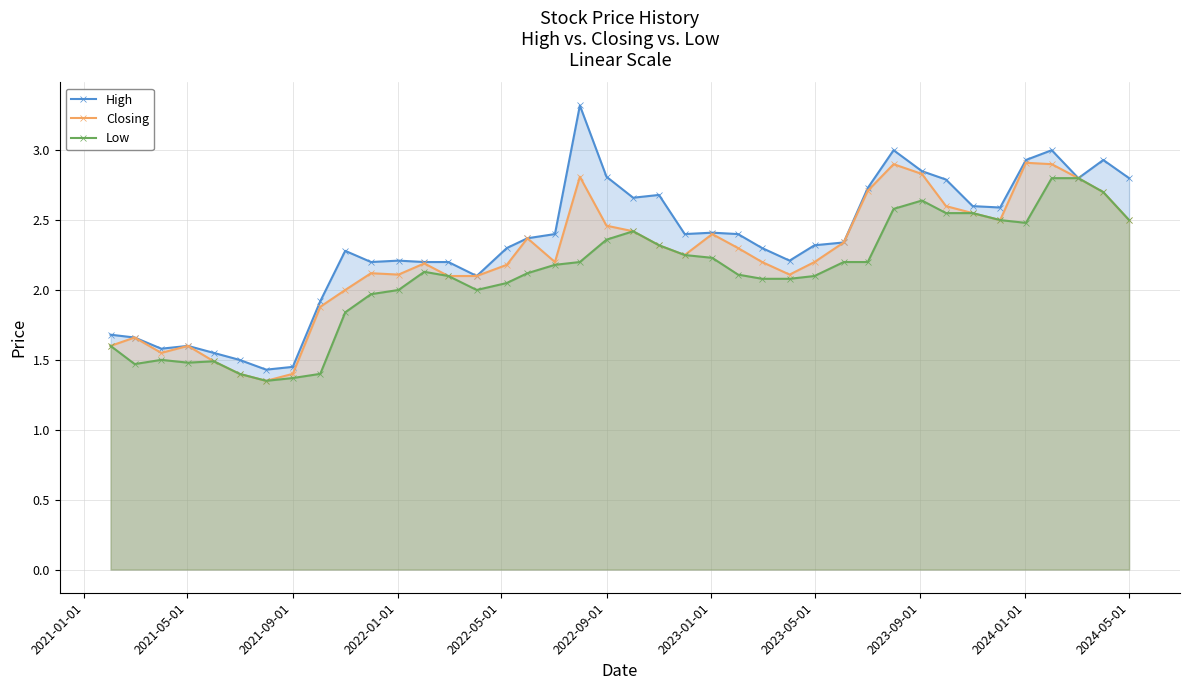

Which series has the largest range (max minus min)?

High